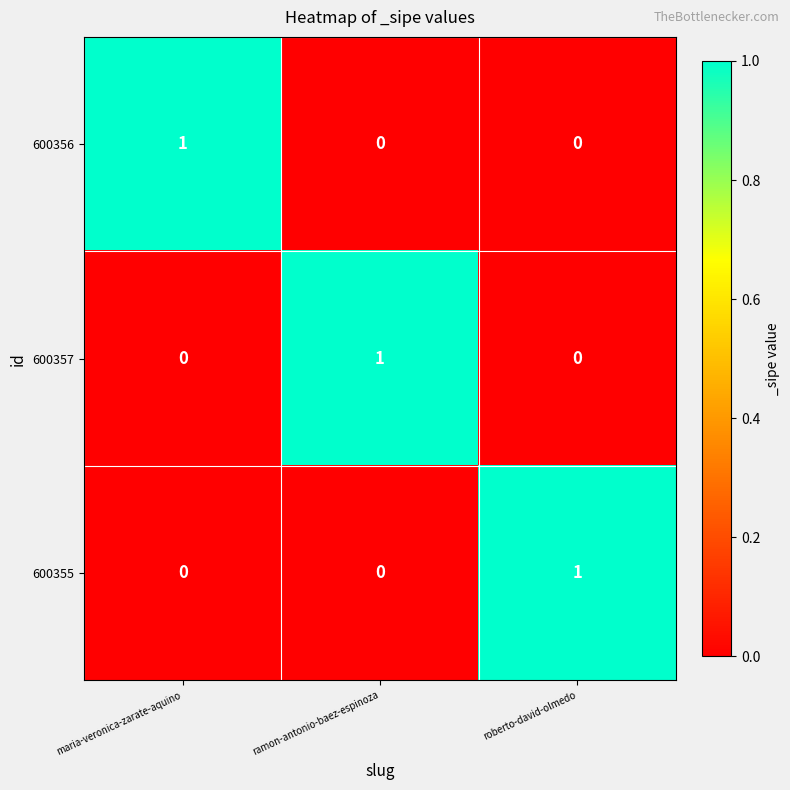

At how many categories does at least one series exceed 0?

3